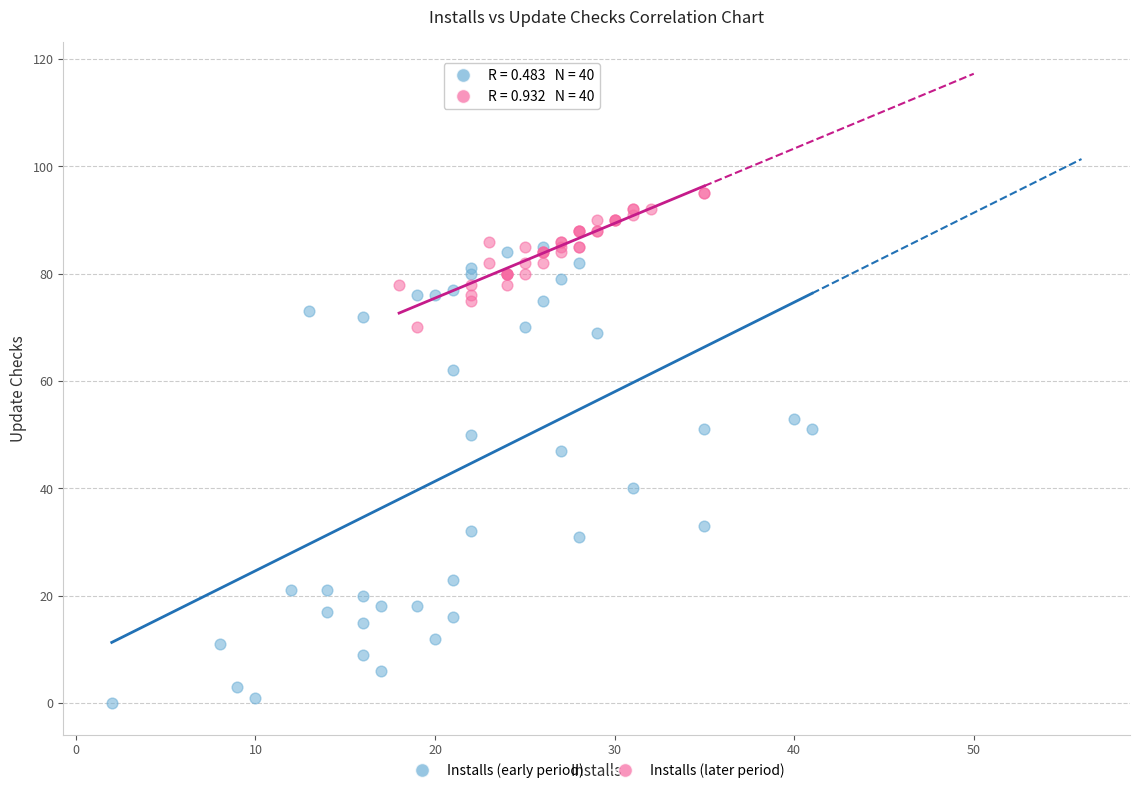

Which series reaches the maximum Y coordinate?

Installs (later period)